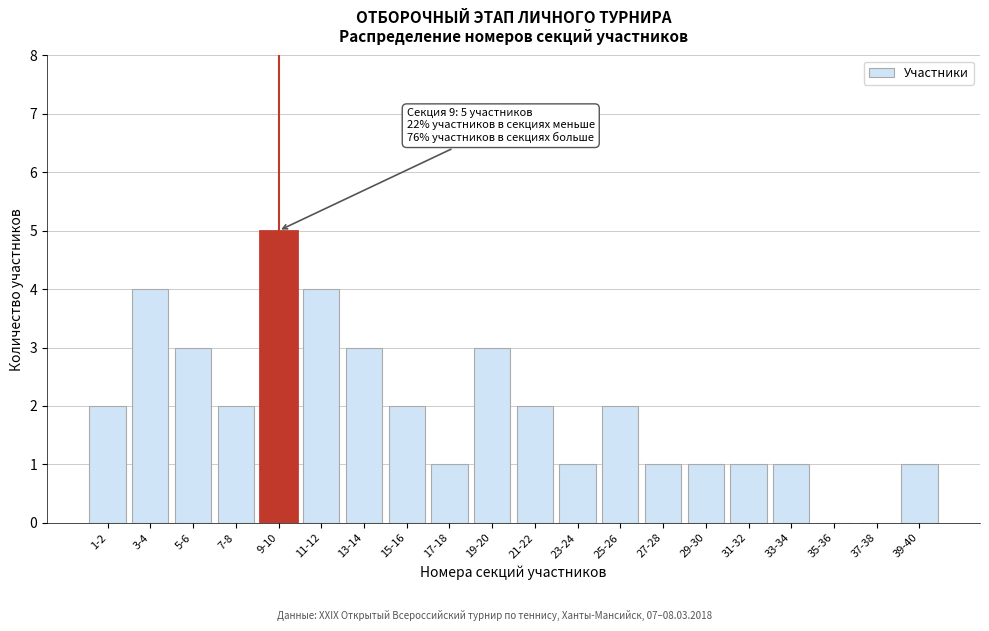

Reading right to left, list all the values displayed in this chart.

39-40=1	37-38=0	35-36=0	33-34=1	31-32=1	29-30=1	27-28=1	25-26=2	23-24=1	21-22=2	19-20=3	17-18=1	15-16=2	13-14=3	11-12=4	9-10=5	7-8=2	5-6=3	3-4=4	1-2=2